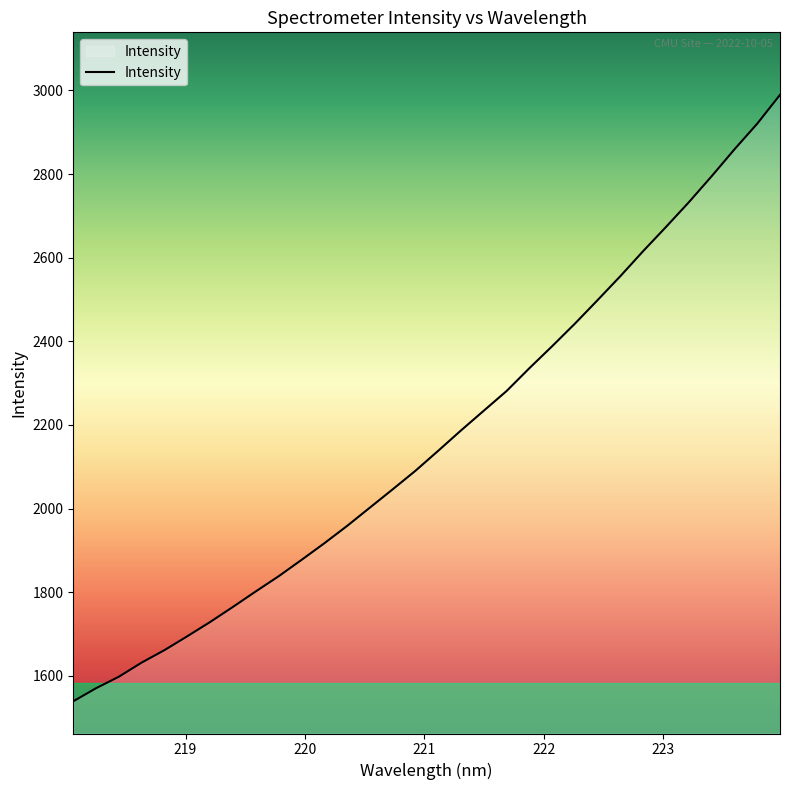

What is the greatest value displayed?

2989.3